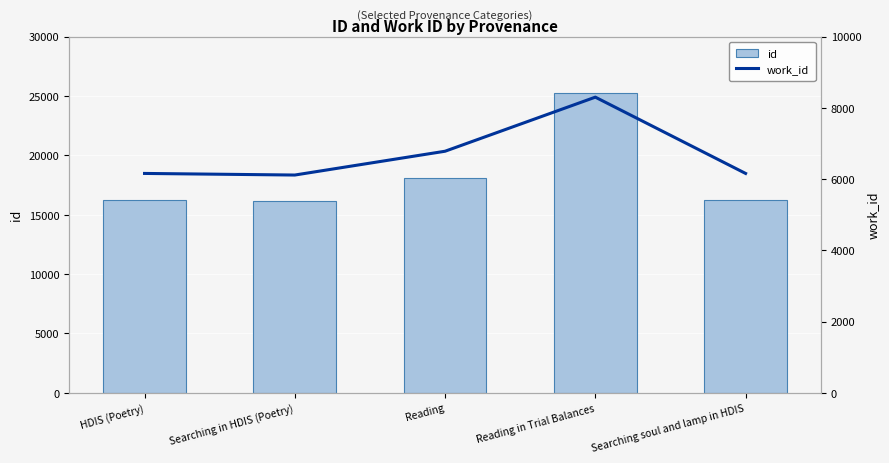

Where does the work_id series first go above 6158?

Reading